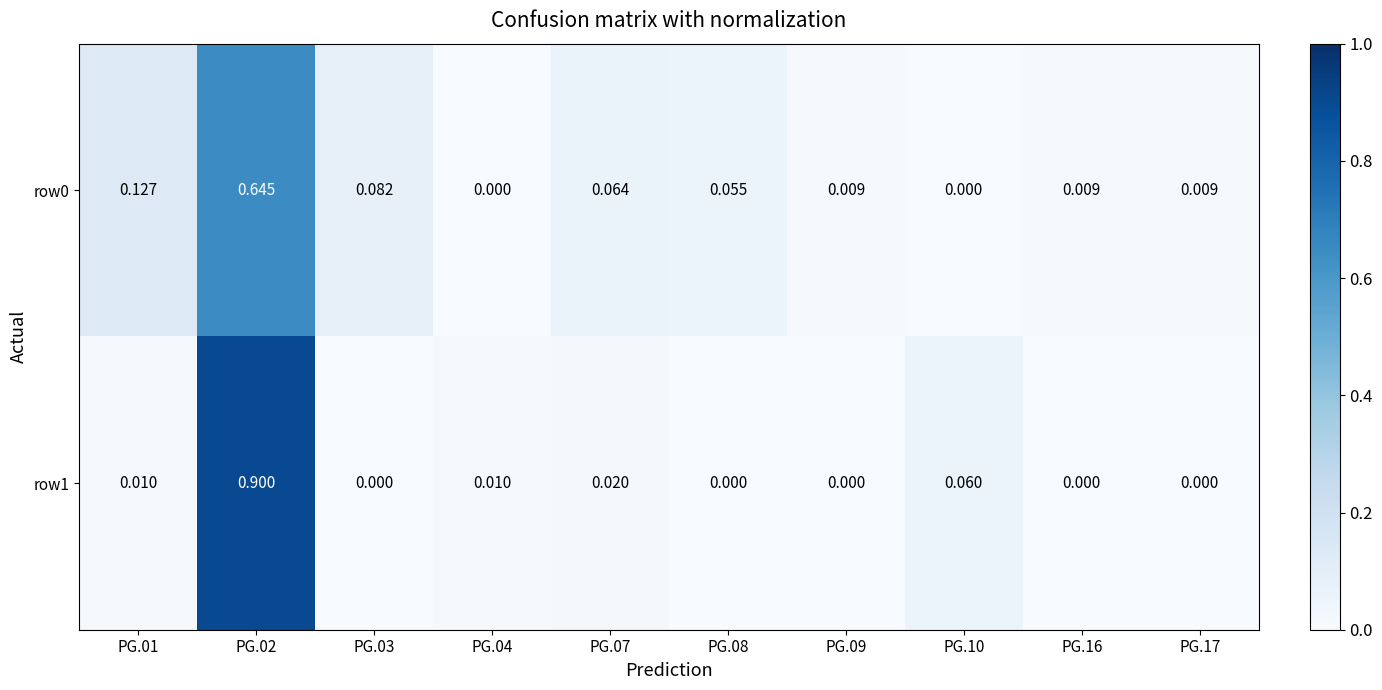

Is the value of row1 at PG.16 greater than the value of row0 at PG.07?

No